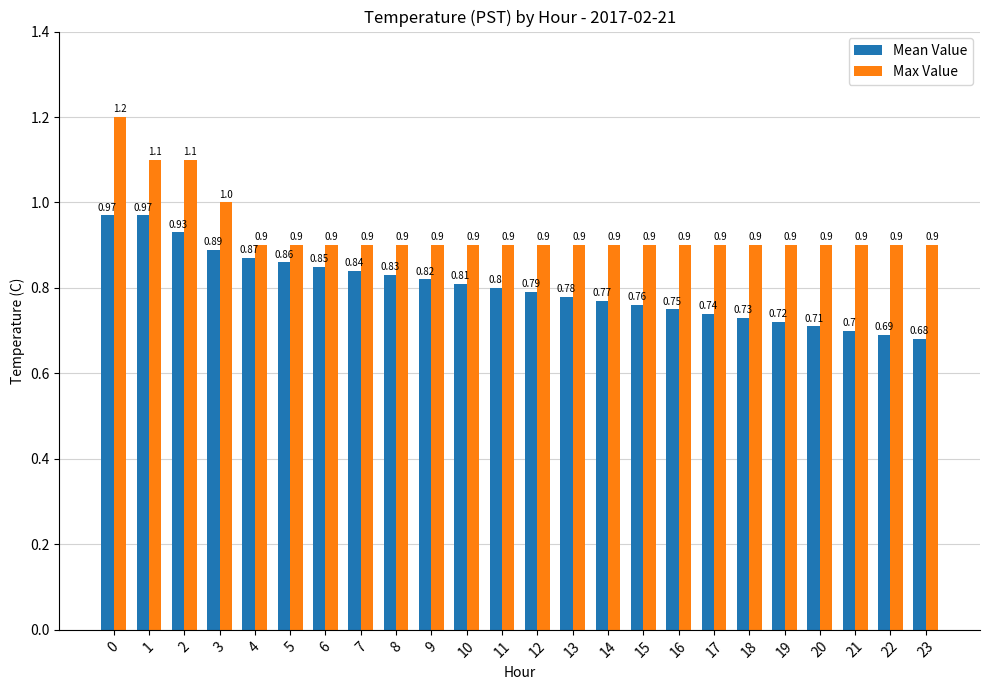

Which series has the largest total across all categories?

Max Value